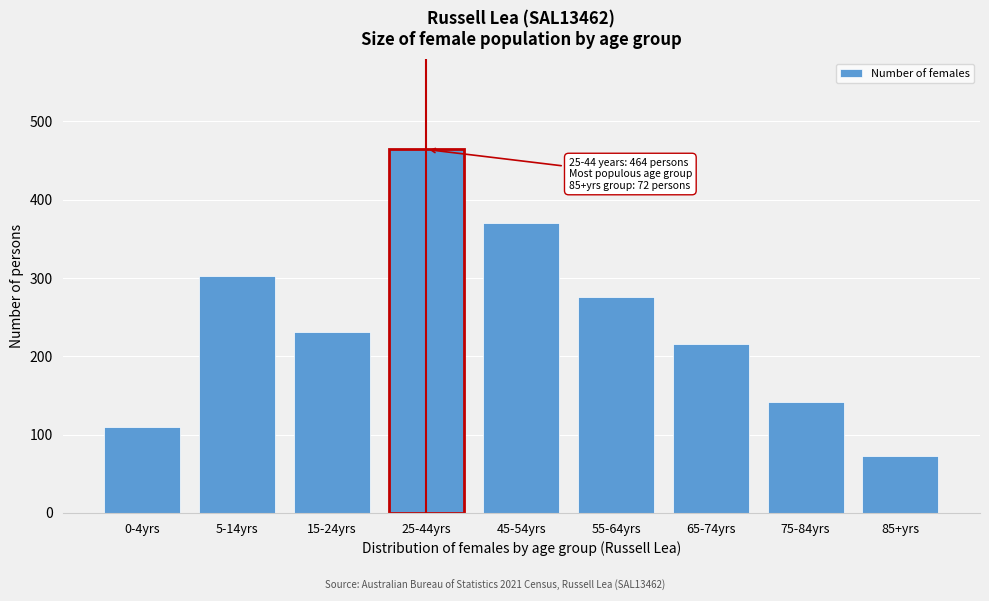

Reading left to right, list all the values displayed in this chart.

0-4yrs=110	5-14yrs=302	15-24yrs=231	25-44yrs=464	45-54yrs=370	55-64yrs=276	65-74yrs=216	75-84yrs=142	85+yrs=72